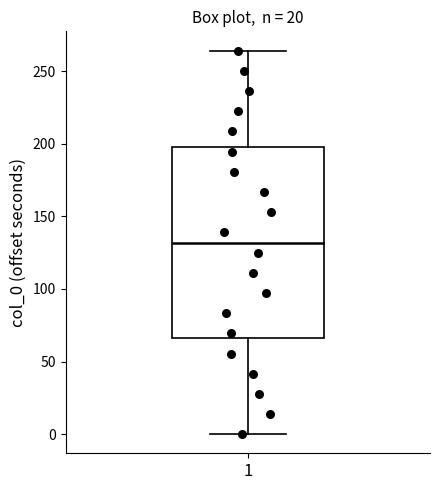

Where is the upper edge of the box at x = 1 on the y-axis? The values are not printed on the chart, so give them approximately, as read against the axis.

200